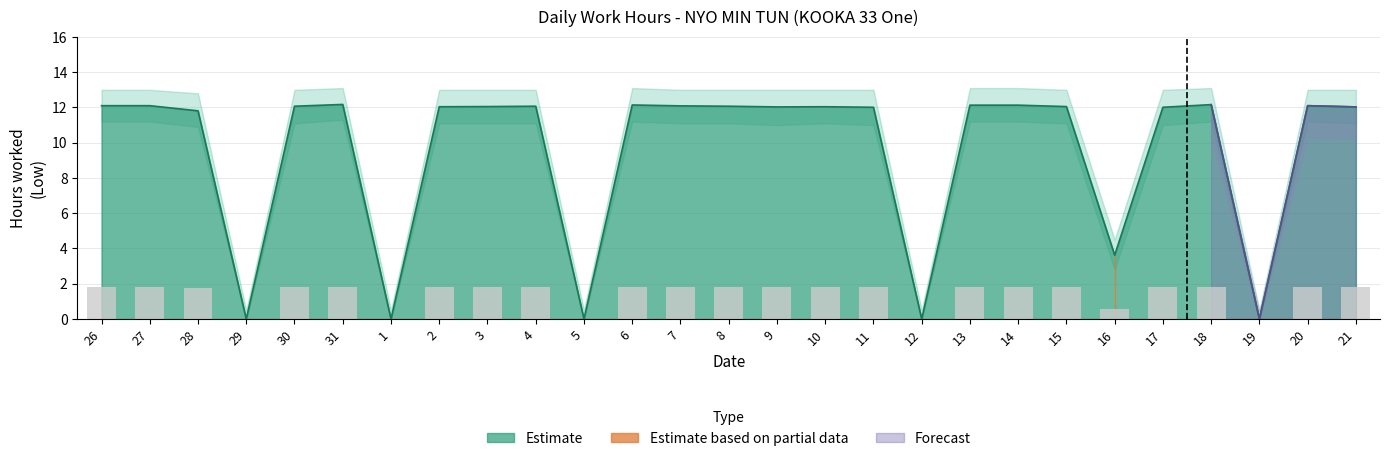

The Low Upper series shows 3.0 at 20. True or false?

False